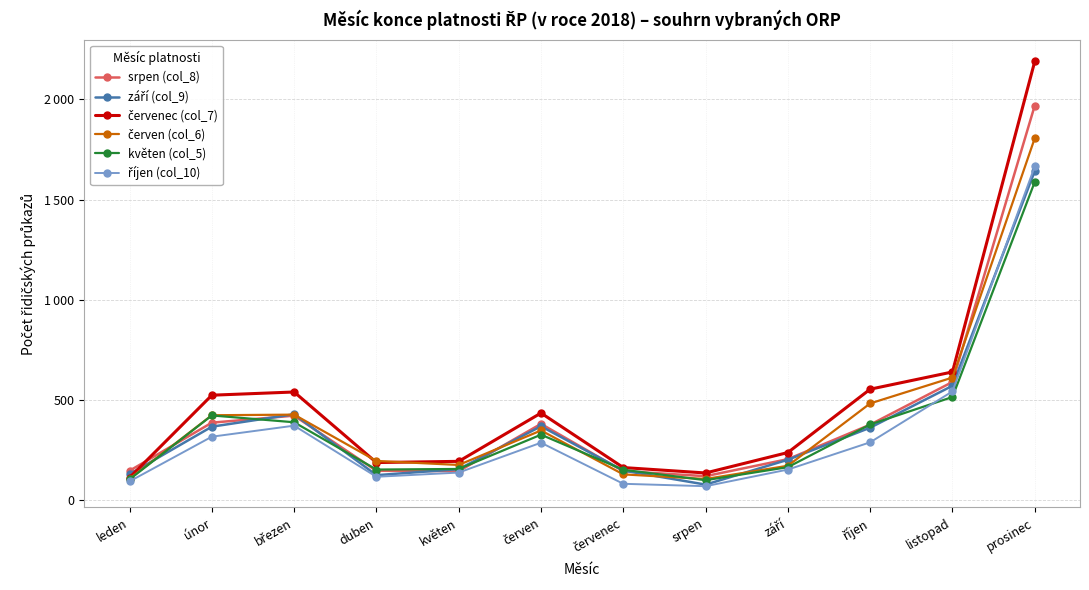

What is the maximum value shown in the chart?

2189